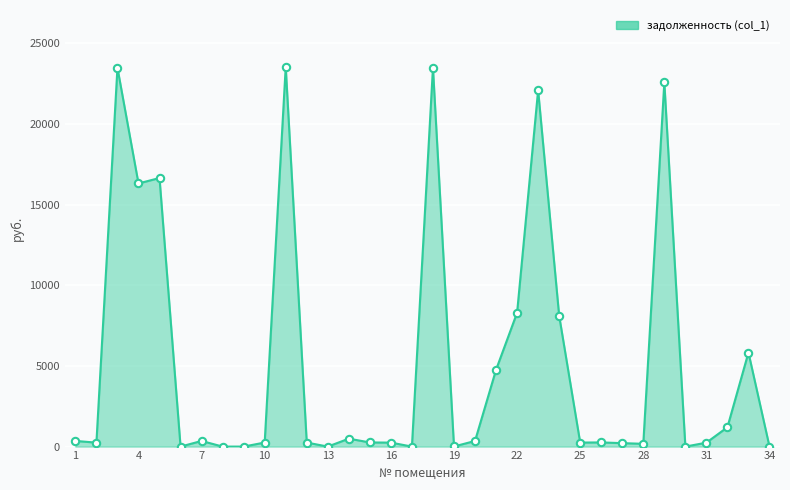

What is the greatest value displayed?

23527.5